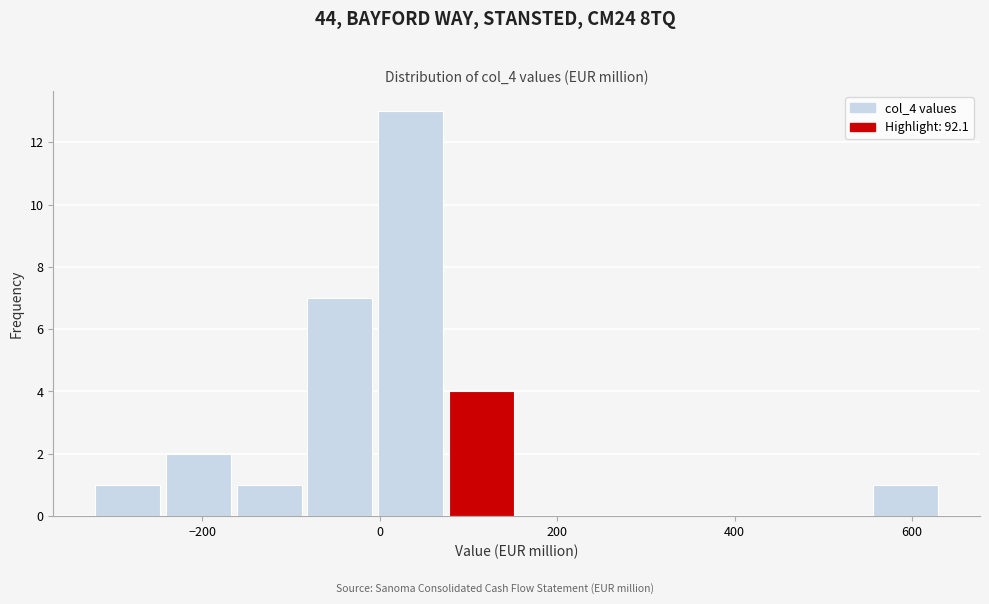

Read against the x-axis, roughly where is the centre of the tallest bar?

40